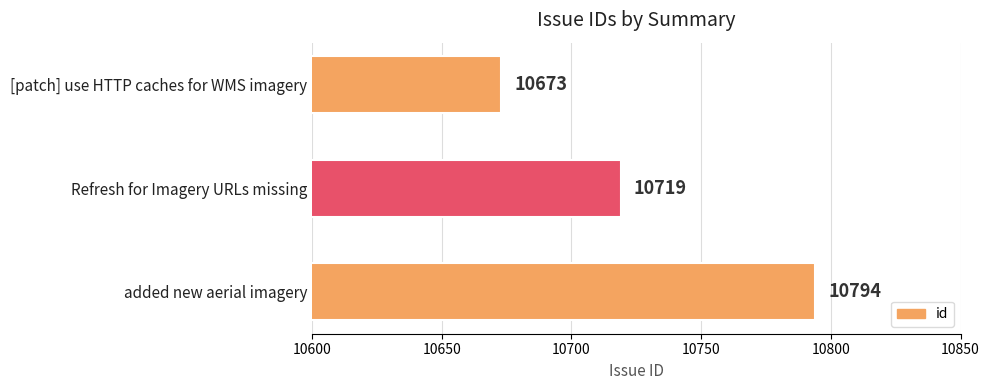

The chart shows a value of 10794 at added new aerial imagery. True or false?

True